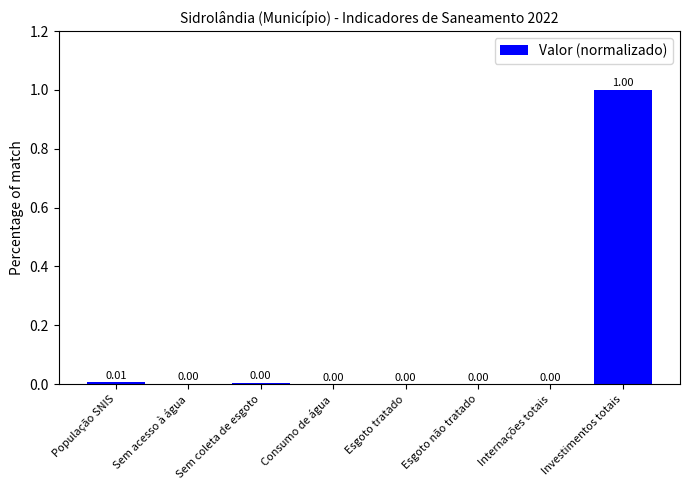

At which category does the chart reach its peak across all series?

Investimentos totais